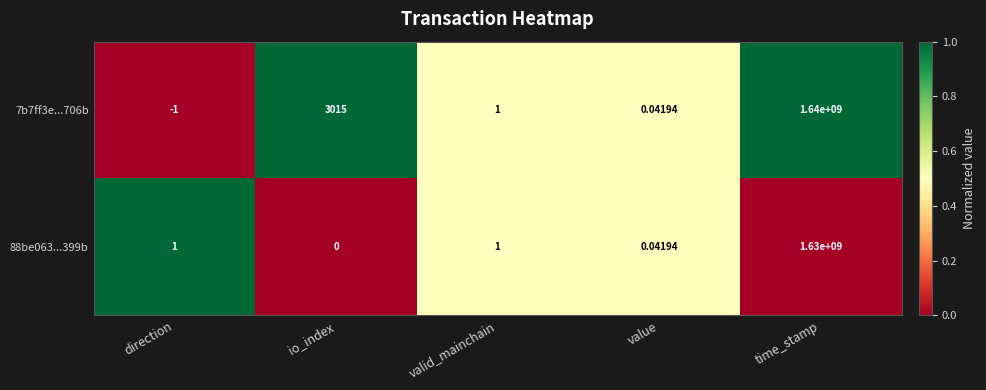

Which category has the lowest value across all series?

direction